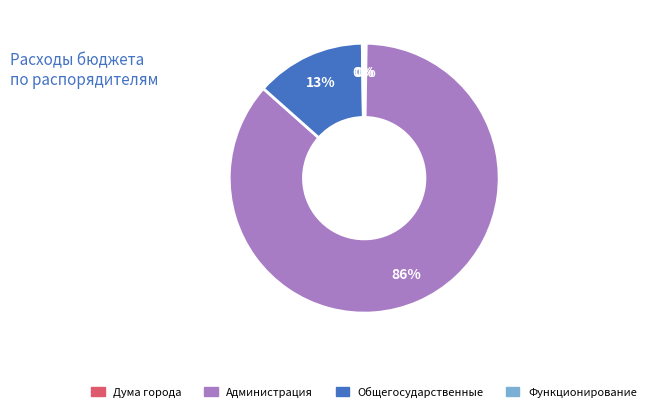

Is there a majority slice in this chart?

Yes